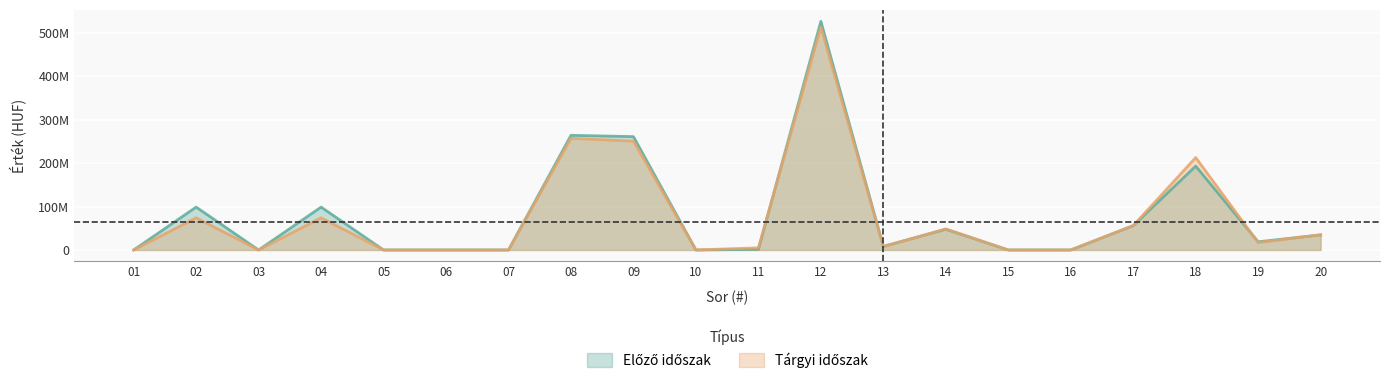

At how many categories does at least one series exceed 471097099?

1